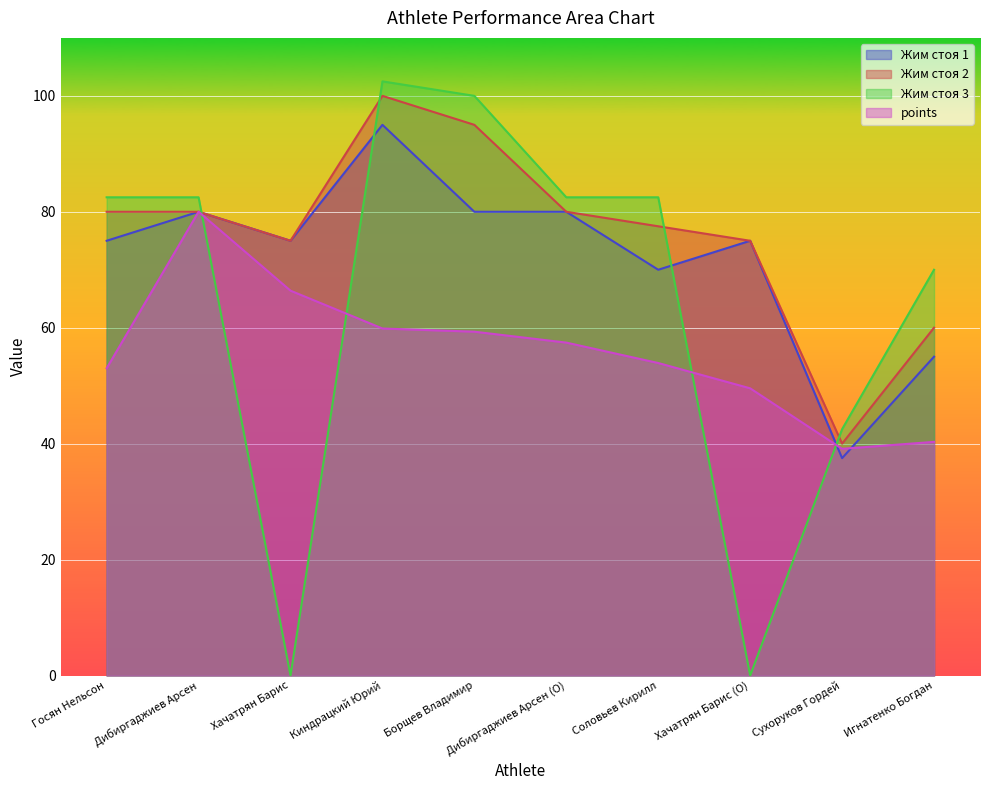

What position from the right is Госян Нельсон?

10